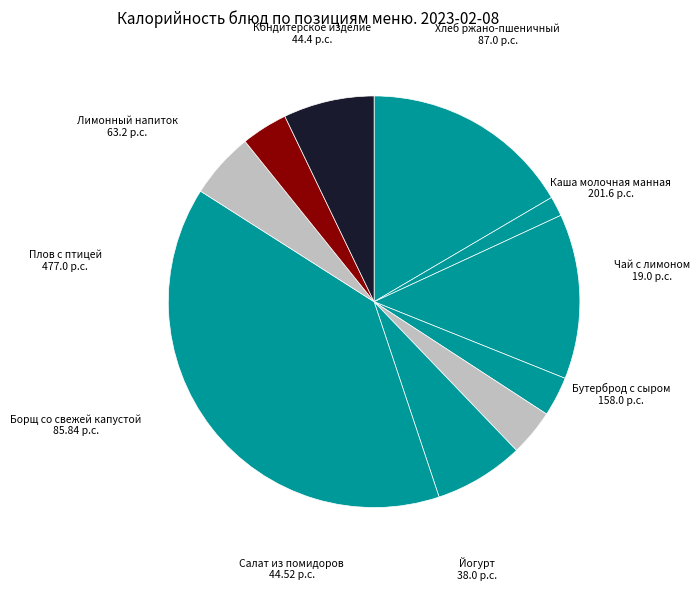

How many segments does this pie chart have?

10